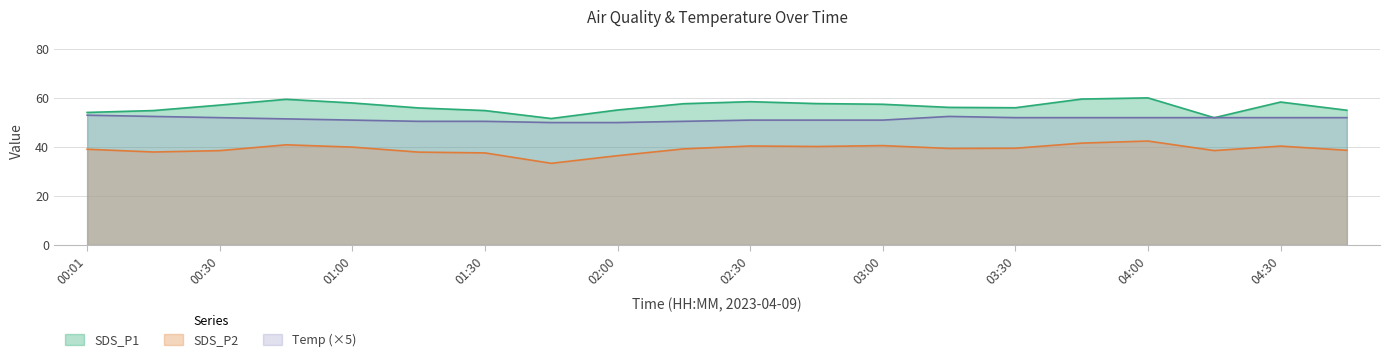

Rank the categories by Temp value from lowest to highest.

01:45, 02:00, 01:15, 01:30, 02:15, 01:00, 02:30, 02:45, 03:00, 00:45, 00:30, 03:30, 03:45, 04:00, 04:15, 04:30, 04:45, 00:15, 03:15, 00:01